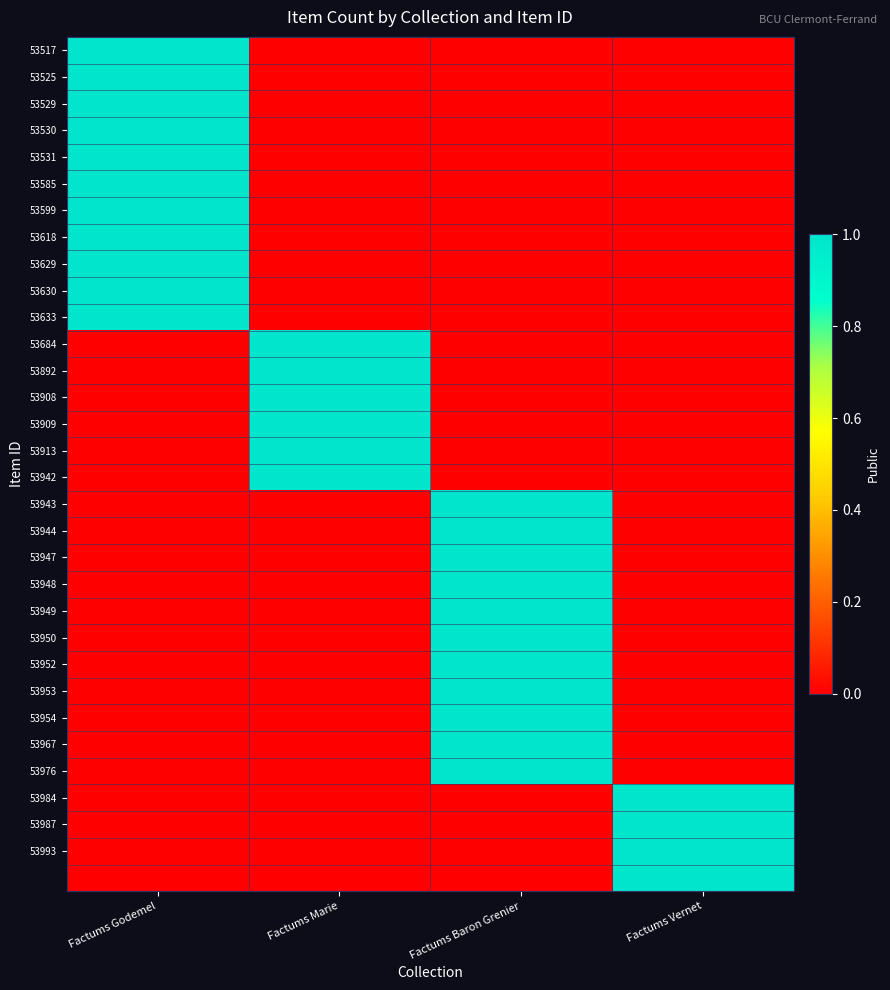

Count the number of categories in the chart.

4